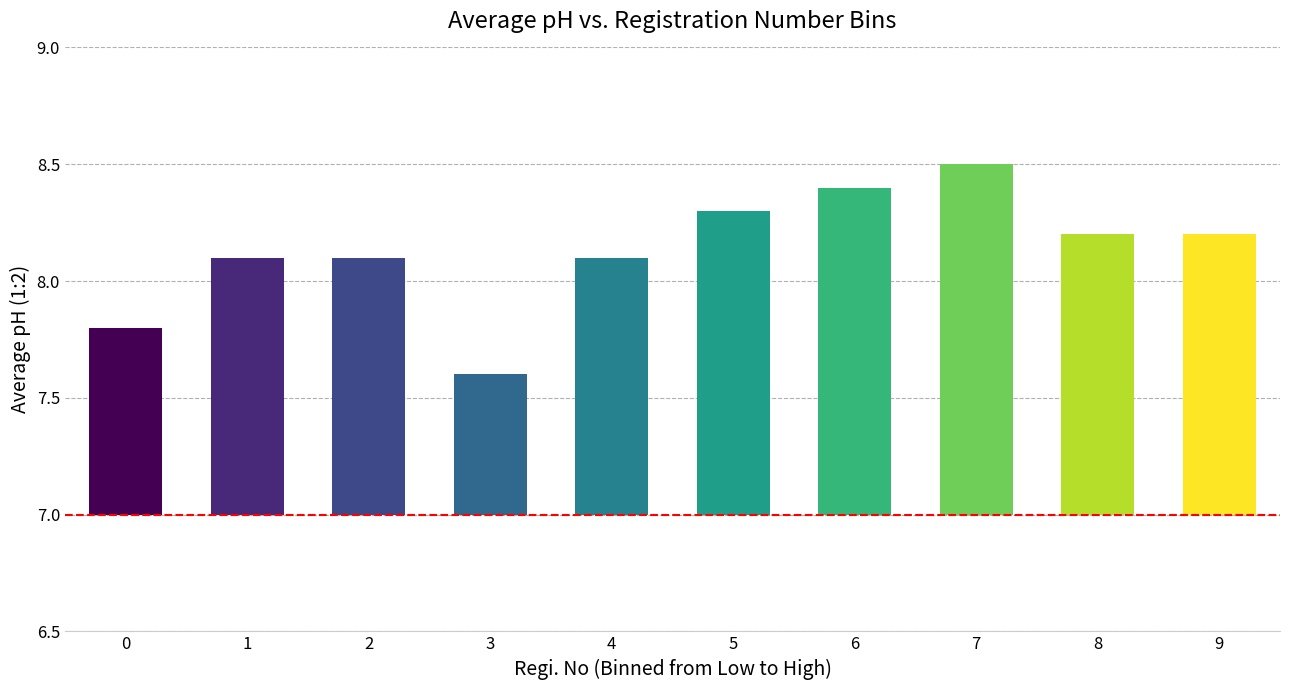

What is the difference between the maximum and minimum values?

0.9